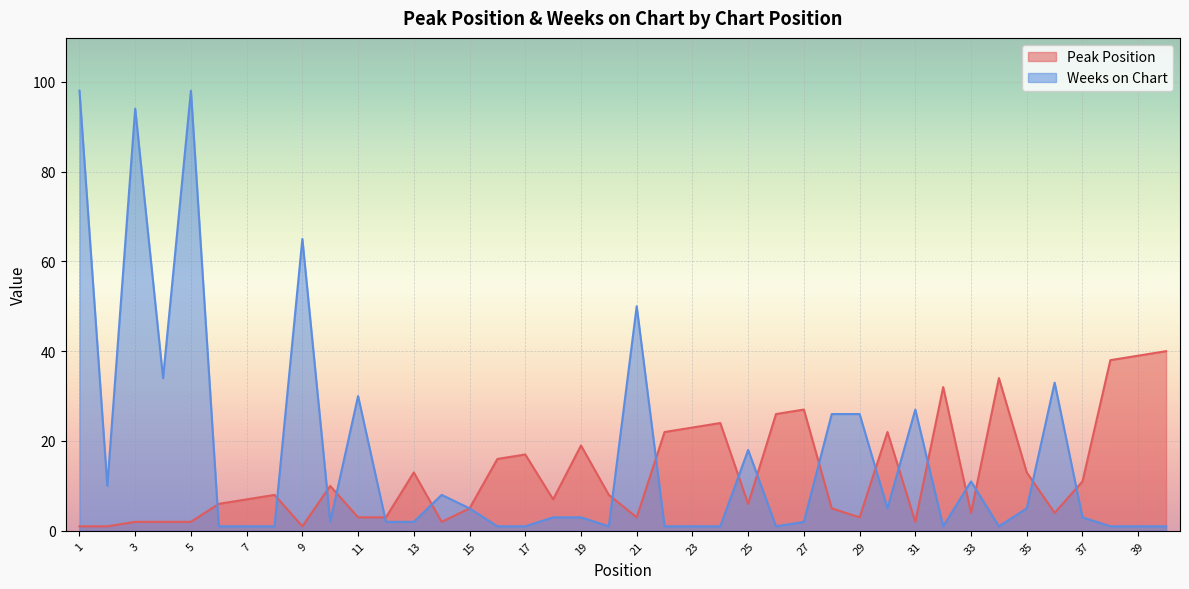

Reading left to right, what are all the values shown in this chart?

Peak Position: 1=1	2=1	3=2	4=2	5=2	6=6	7=7	8=8	9=1	10=10	11=3	12=3	13=13	14=2	15=5	16=16	17=17	18=7	19=19	20=8	21=3	22=22	23=23	24=24	25=6	26=26	27=27	28=5	29=3	30=22	31=2	32=32	33=4	34=34	35=13	36=4	37=11	38=38	39=39	40=40
Weeks on Chart: 1=98	2=10	3=94	4=34	5=98	6=1	7=1	8=1	9=65	10=2	11=30	12=2	13=2	14=8	15=5	16=1	17=1	18=3	19=3	20=1	21=50	22=1	23=1	24=1	25=18	26=1	27=2	28=26	29=26	30=5	31=27	32=1	33=11	34=1	35=5	36=33	37=3	38=1	39=1	40=1